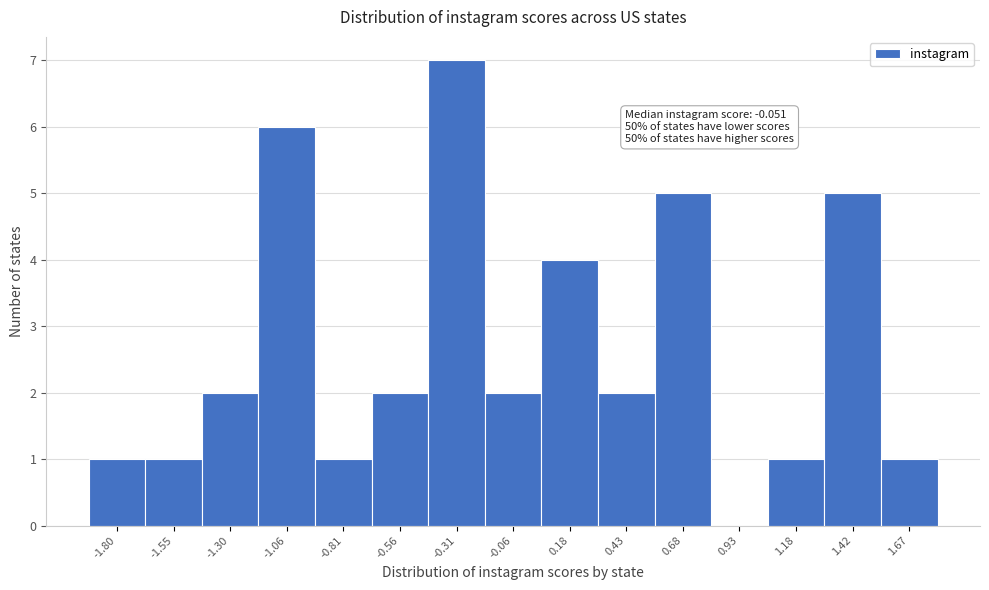

Reading left to right, list all the values displayed in this chart.

-1.80=1	-1.55=1	-1.30=2	-1.06=6	-0.81=1	-0.56=2	-0.31=7	-0.06=2	0.18=4	0.43=2	0.68=5	0.93=0	1.18=1	1.42=5	1.67=1